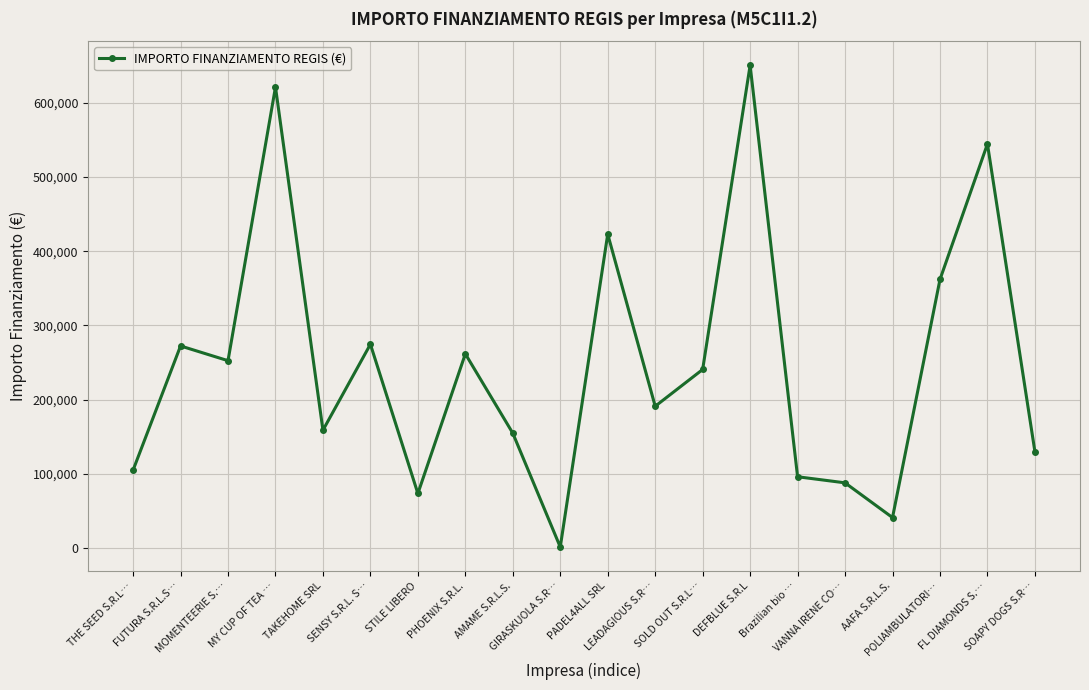

How many interior local valleys (lower than both neighbors) does the data have?

6